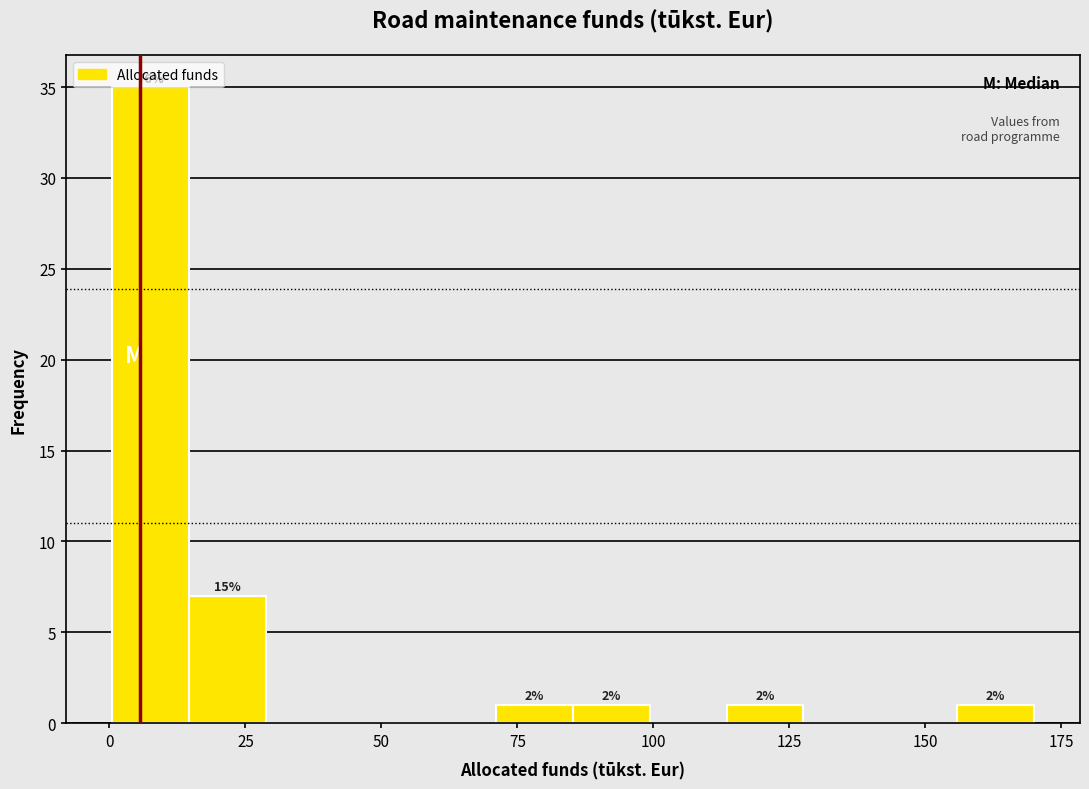

Read against the x-axis, roughly where is the centre of the tallest bar?

10